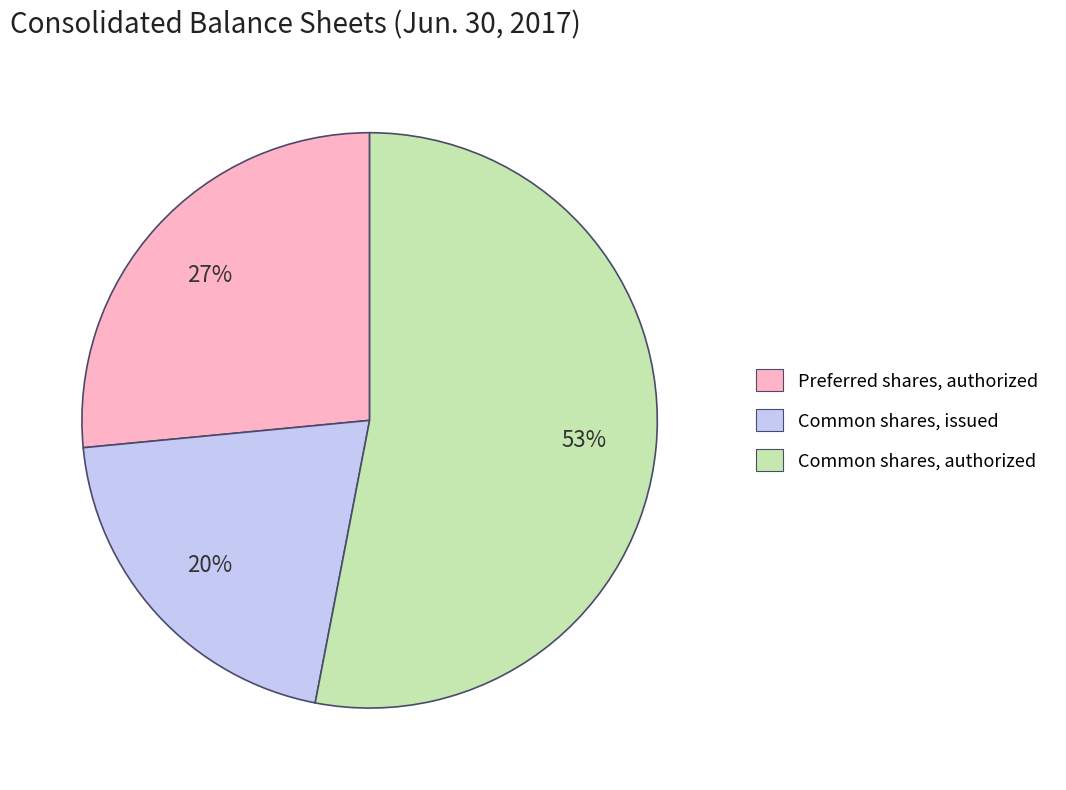

Which has a higher value, Common shares, authorized or Preferred shares, authorized?

Common shares, authorized